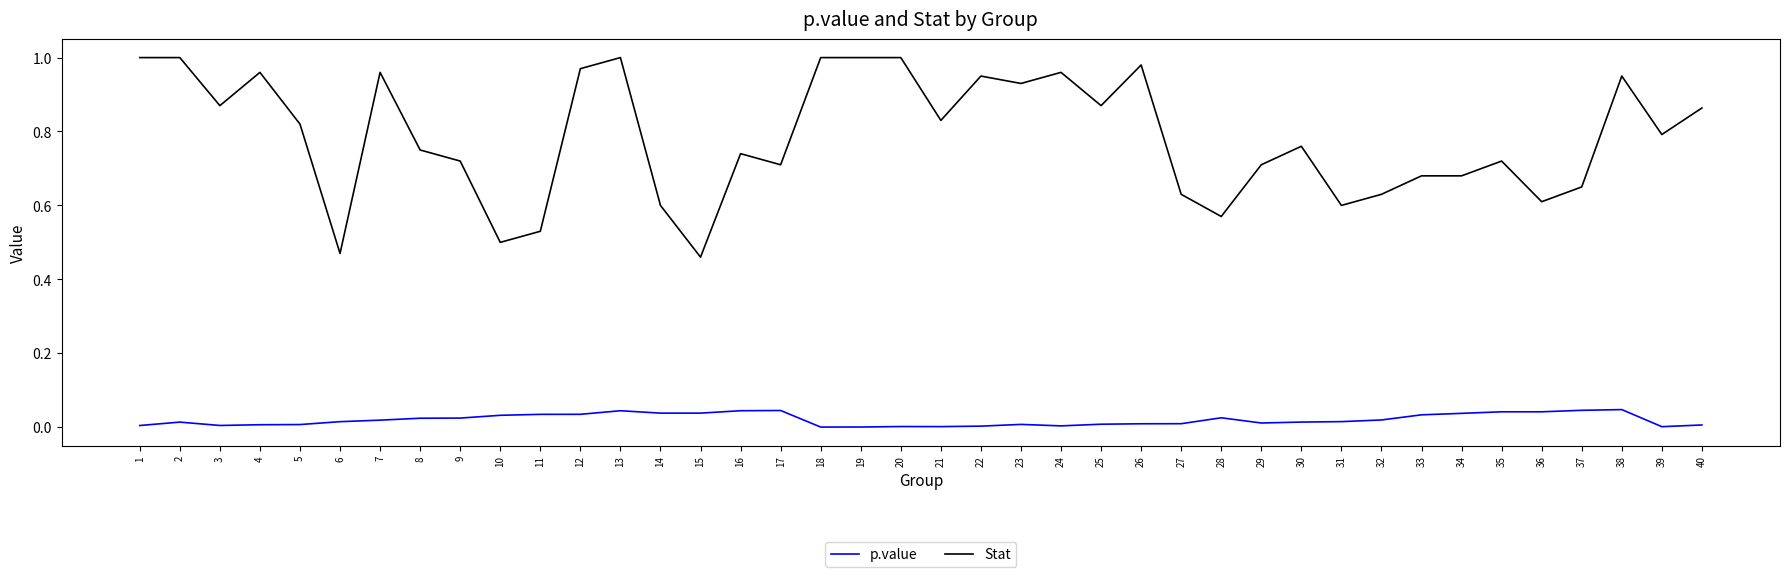

Does the chart have visible grid lines?

No